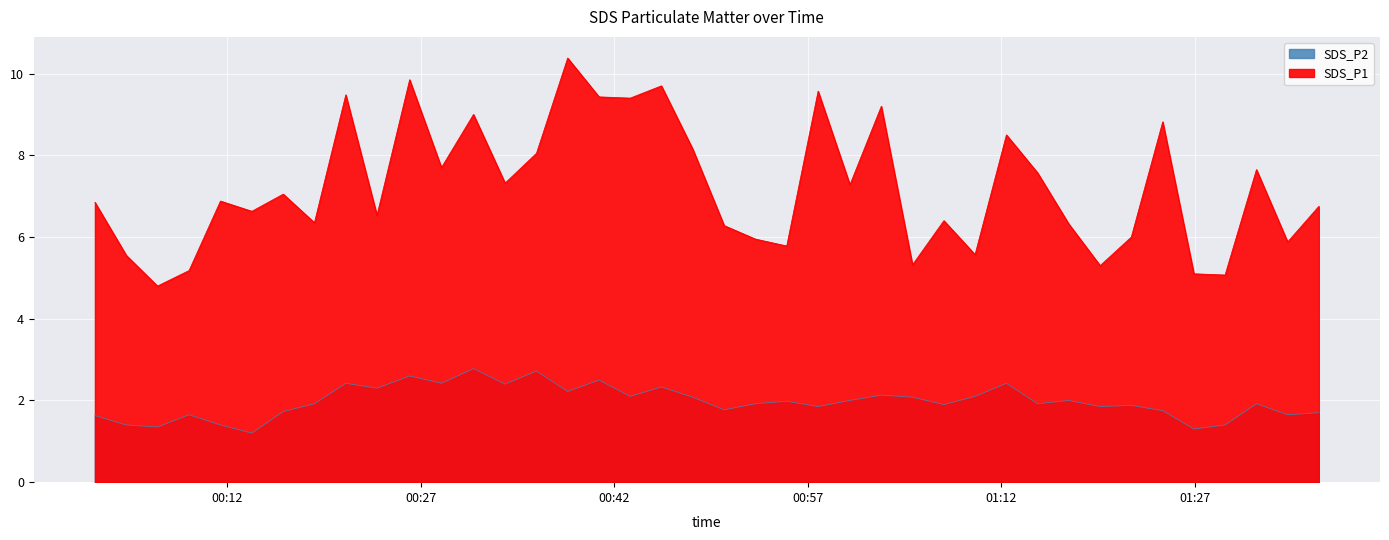

Which series has the widest spread of values?

SDS_P1